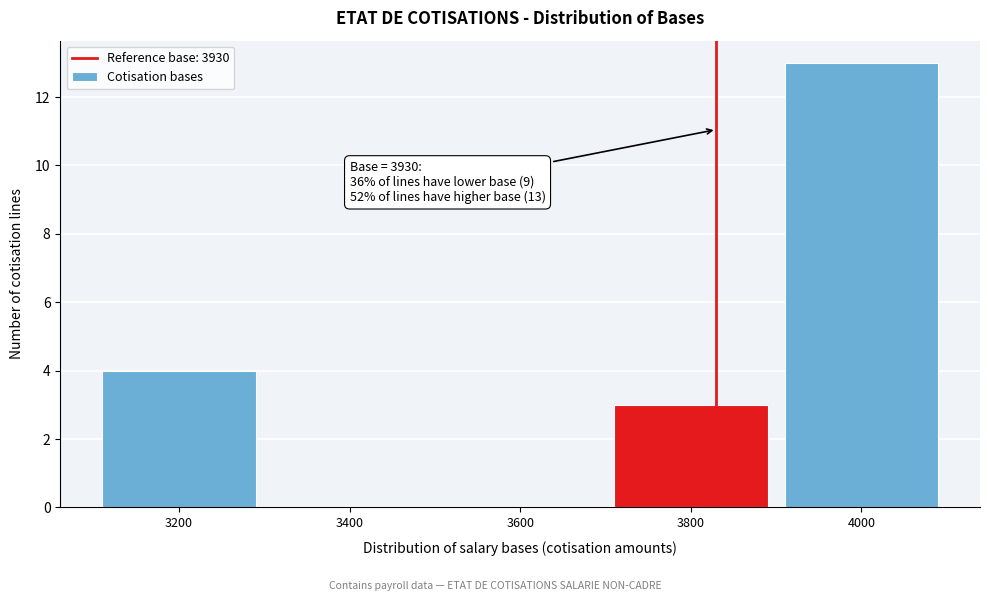

Reading left to right, transcribe all the data shown in this chart.

3200=4	3400=0	3600=0	3800=3	4000=13